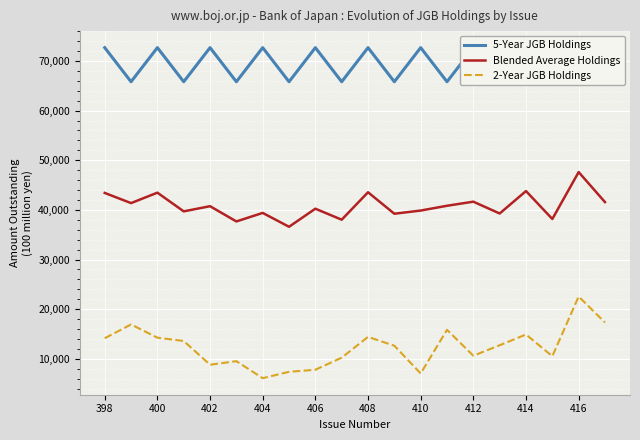

What is the lowest value of the 2-Year JGB Holdings series?

6089